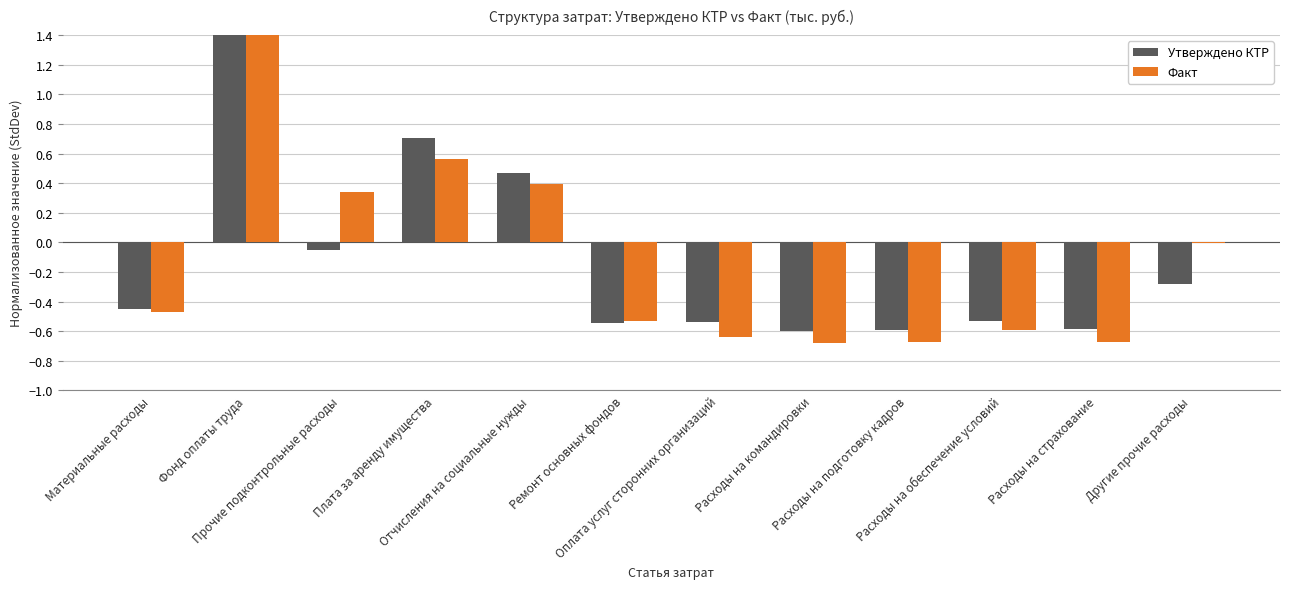

How many values in Утверждено КТР are below zero?

9